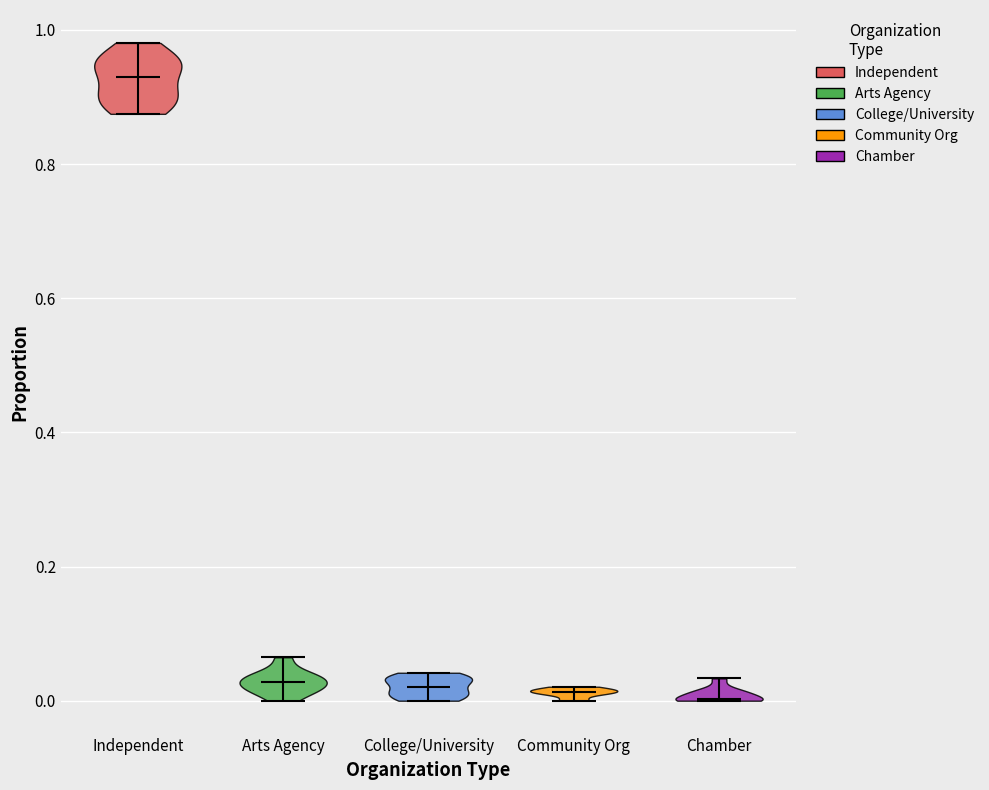

Where does the median line of the violin for Independent sit on the y-axis? The values are not printed on the chart, so give them approximately, as read against the axis.

0.94